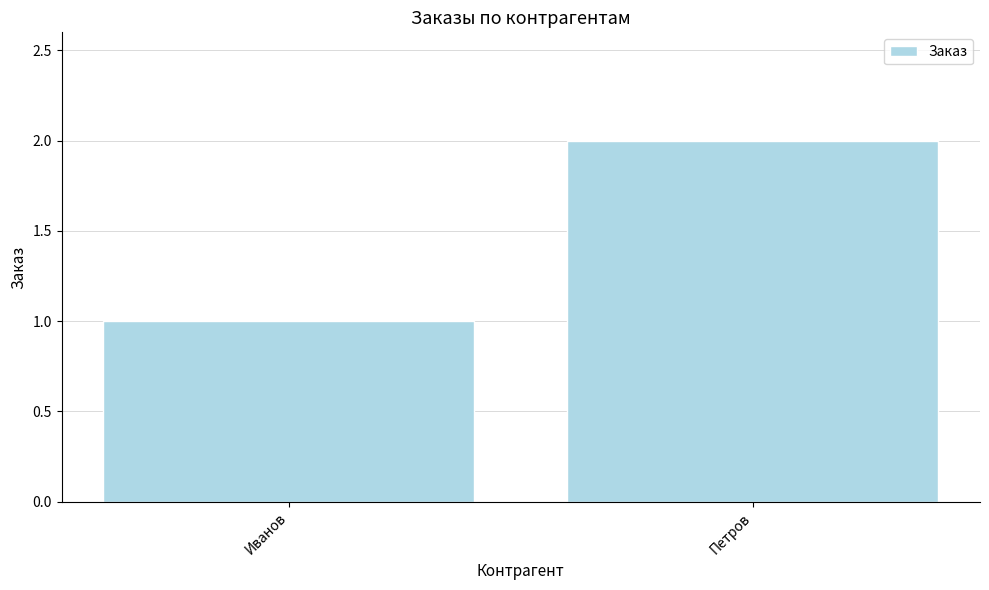

How many categories are shown in the chart?

2